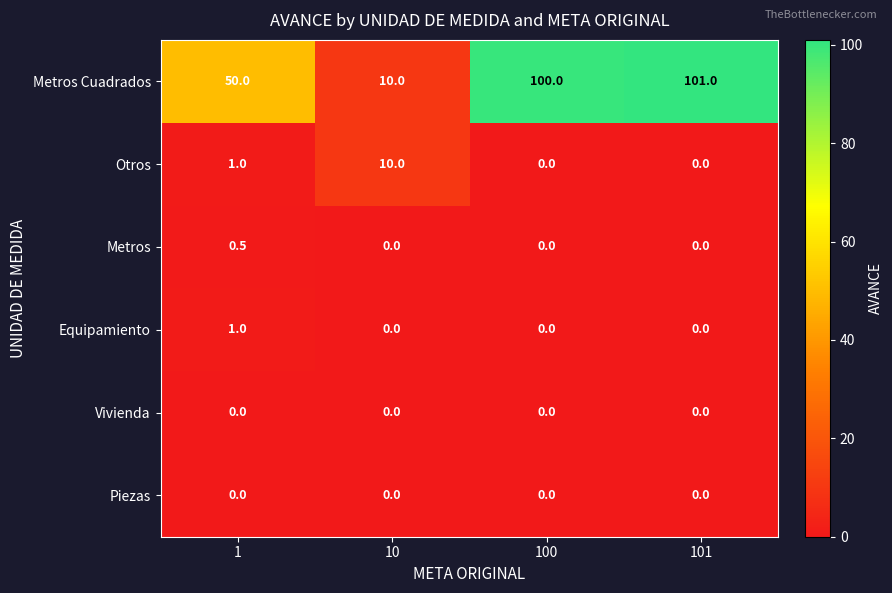

Which series has the largest total across all categories?

Metros Cuadrados